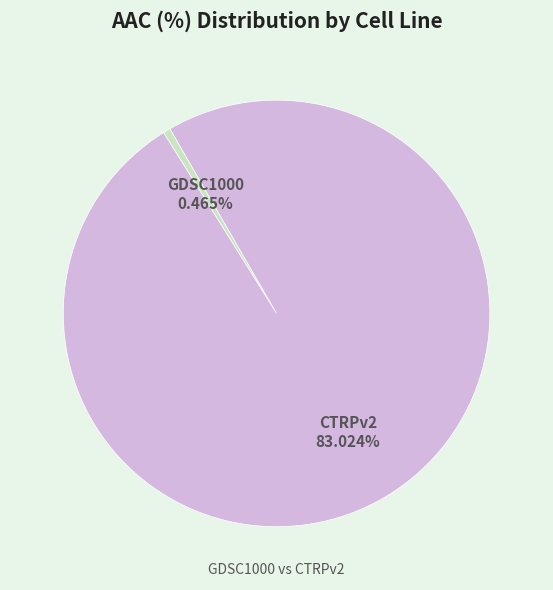

How many slices are in this pie chart?

2